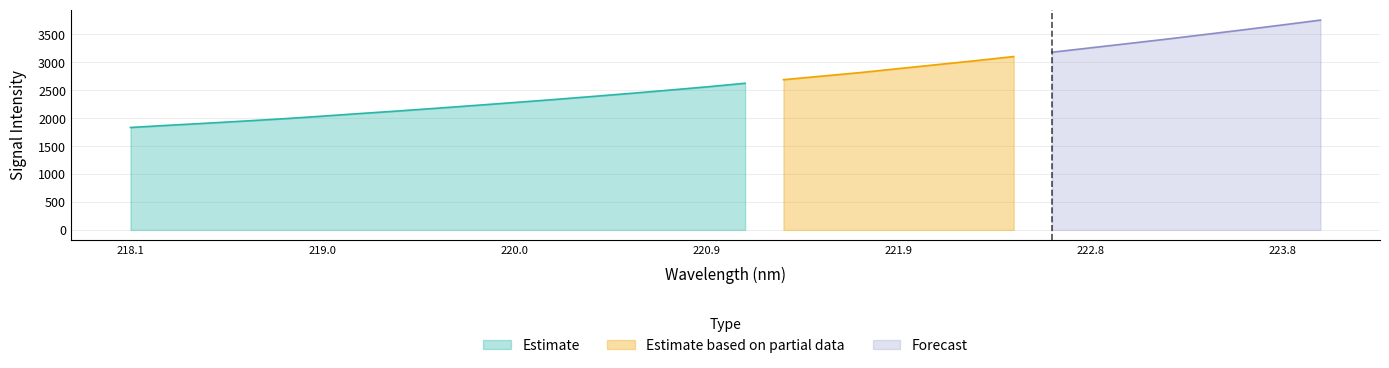

The value of y at 16 is 4230.3. True or false?

False